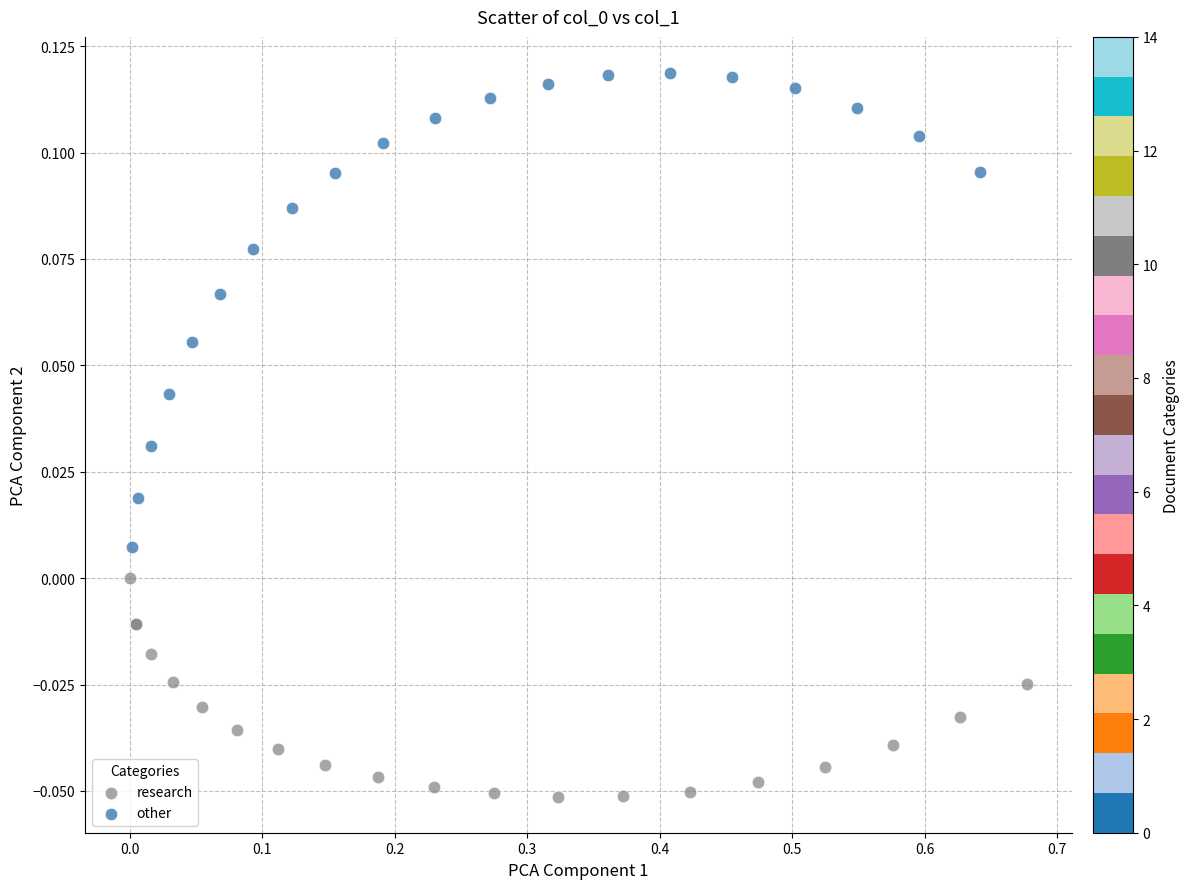

Which series reaches the maximum Y coordinate?

other